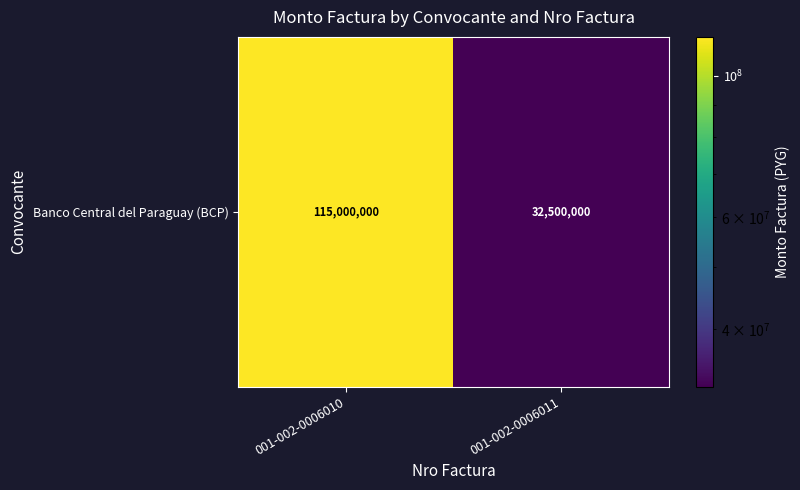

Count the number of categories in the chart.

2